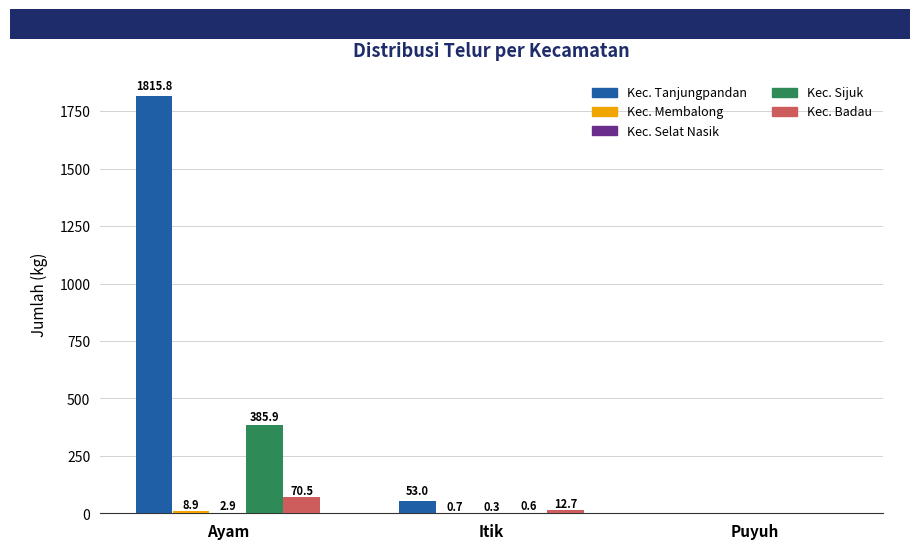

What is the sum of the Kec. Badau values at Puyuh and Itik?

12.7